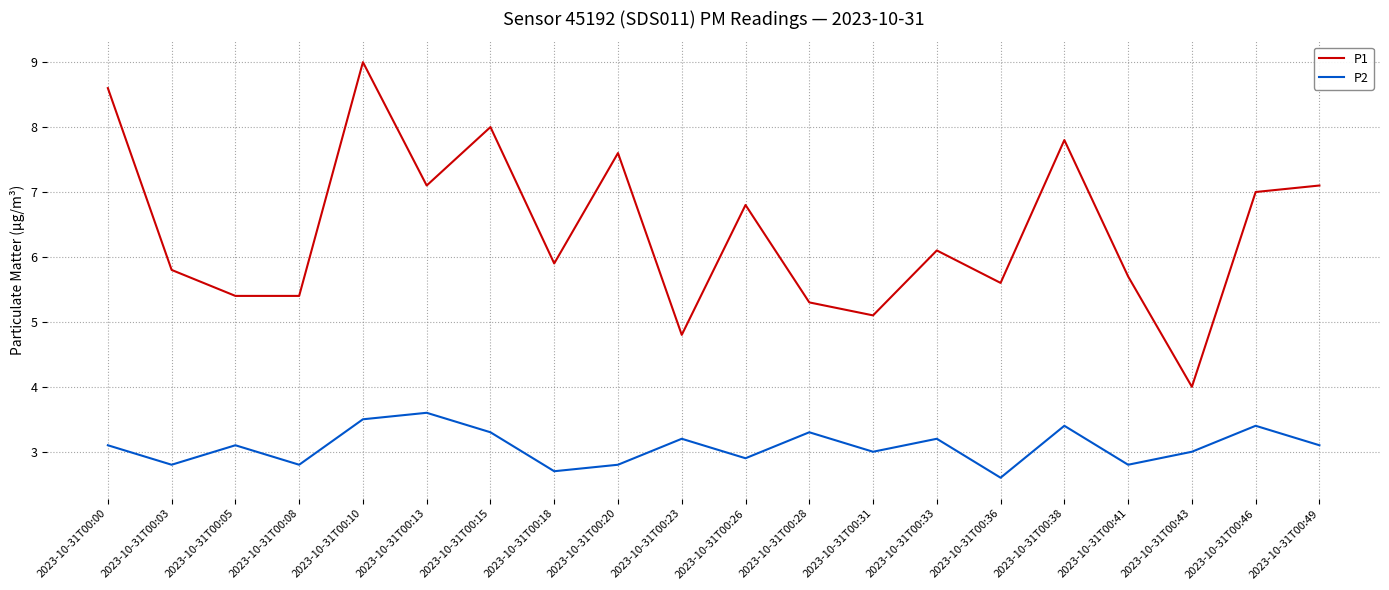

Which series has the largest total across all categories?

P1